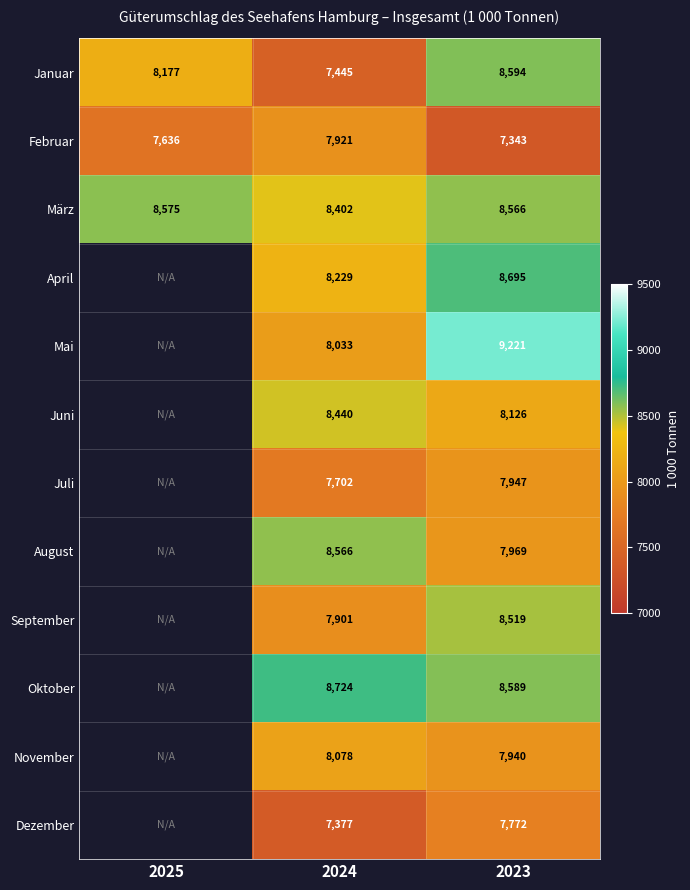

At 2023, list the series in order from smallest to largest.

Februar, Dezember, November, Juli, August, Juni, September, März, Oktober, Januar, April, Mai